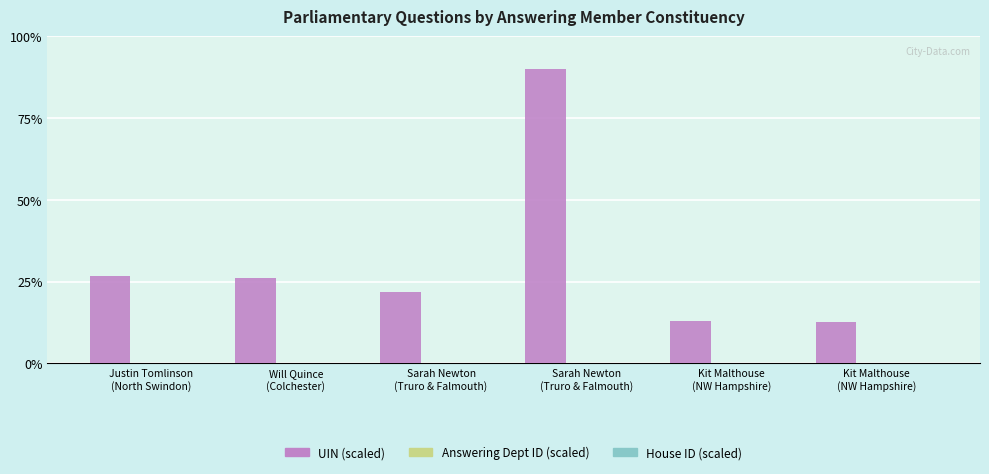

Which series has the largest total across all categories?

UIN (scaled)